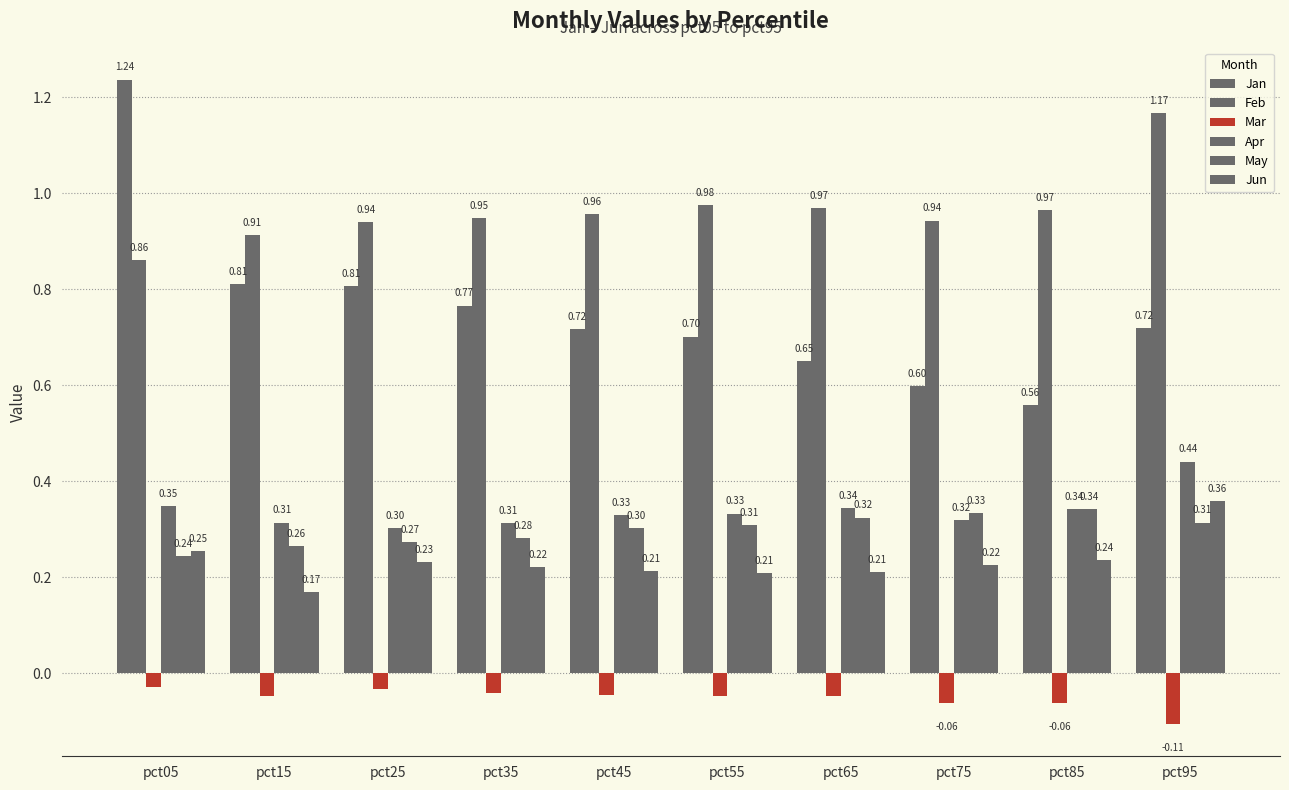

Are the bars horizontal?

No